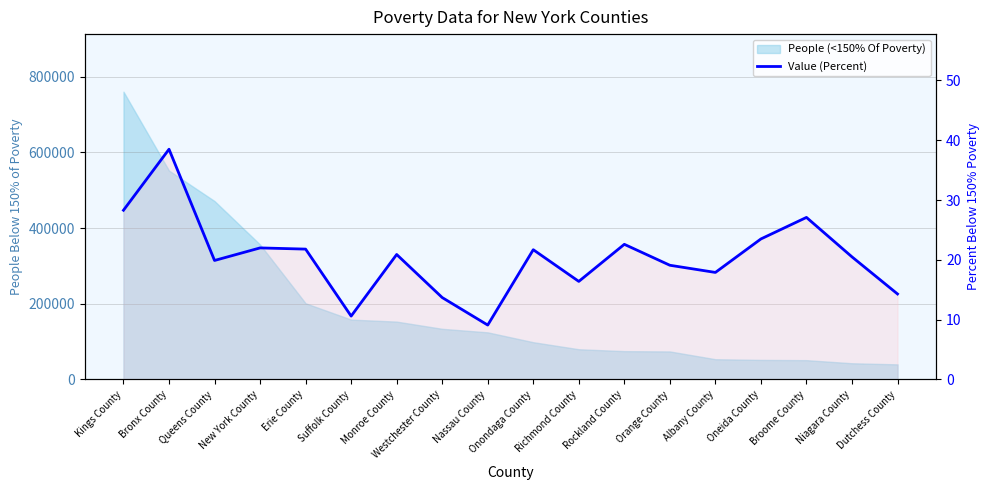

At which category does the chart reach its minimum across all series?

Nassau County